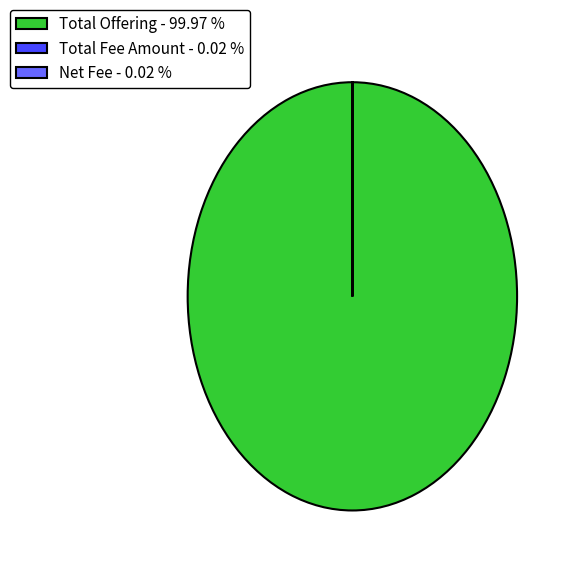

Is there a majority slice in this chart?

Yes